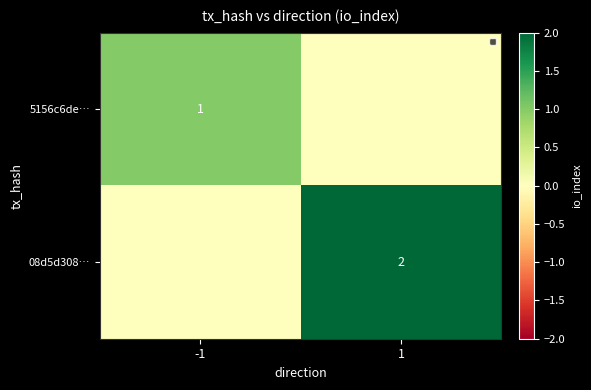

The 08d5d308… series shows 2 at 1. True or false?

True